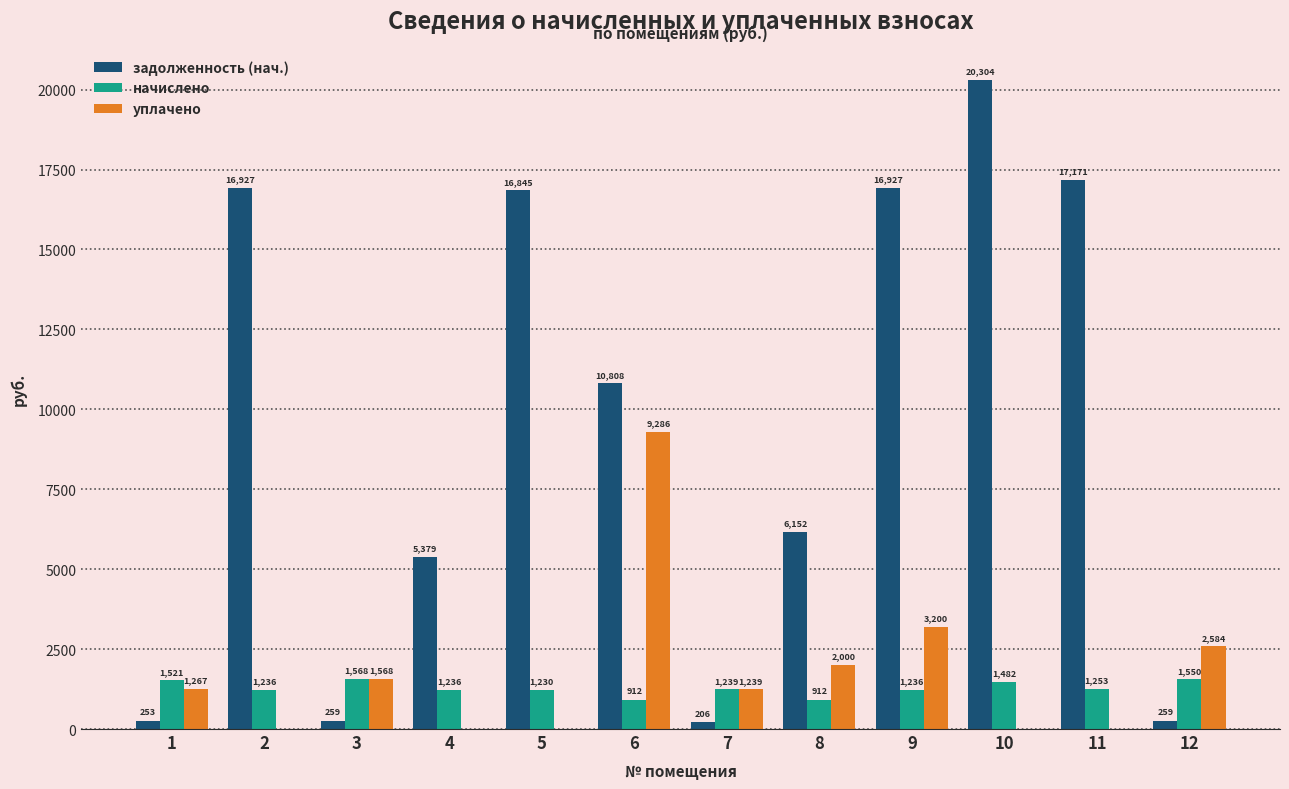

What is the maximum value for начислено?

1568.2